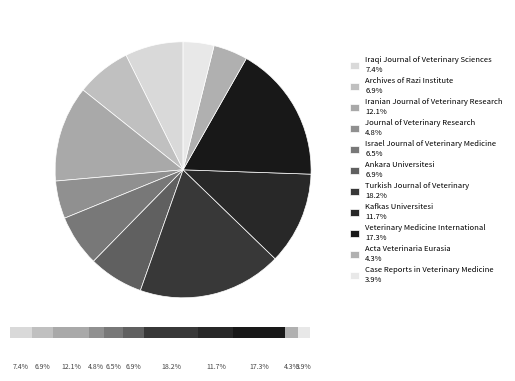

To the nearest percent, what portion does Journal of Veterinary Research represent?

5%